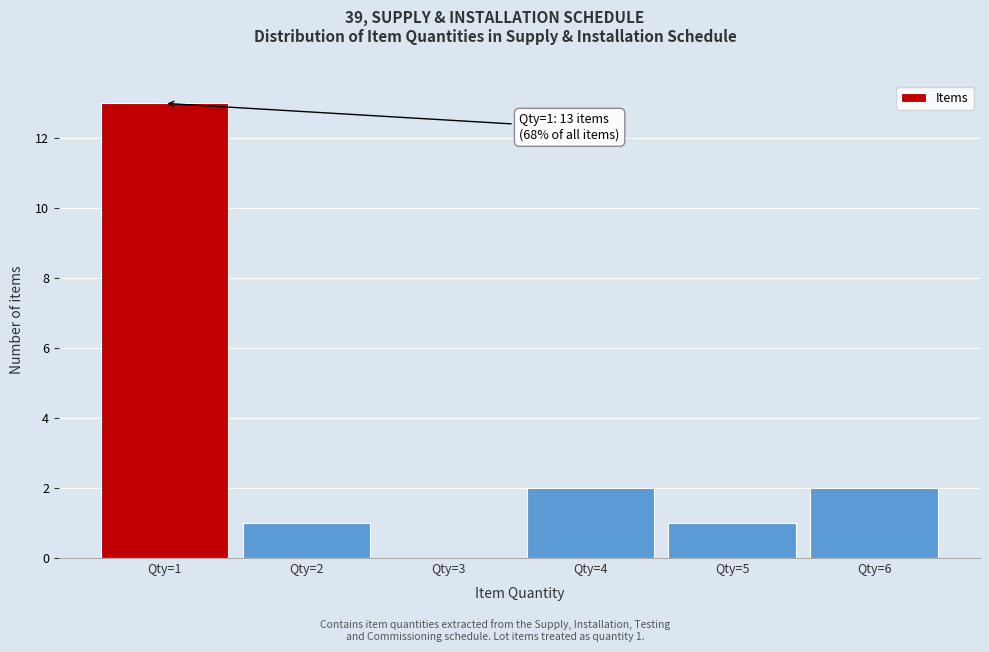

Which range on the x-axis has the tallest bar?

0.5 to 1.5